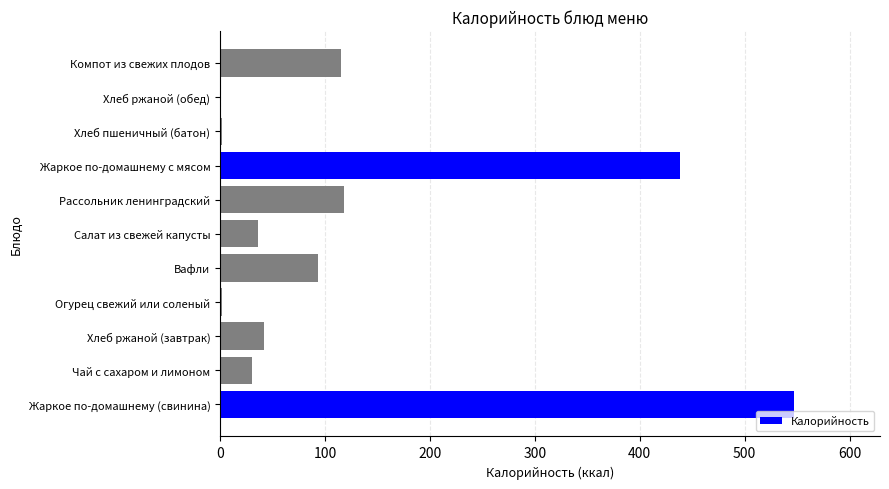

Which category has the highest value across all series?

Жаркое по-домашнему (свинина)